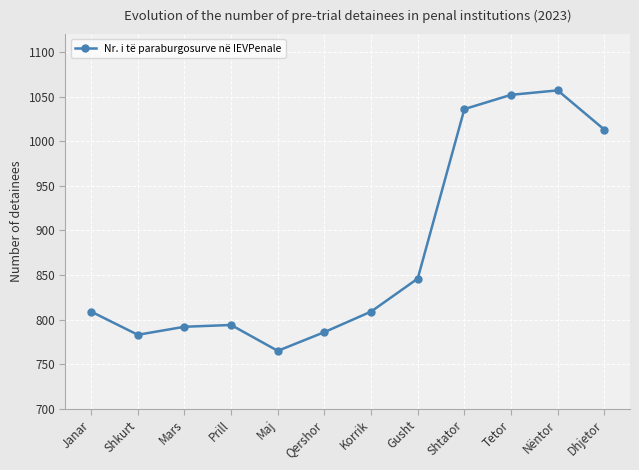

What is the sum of all values?

10542